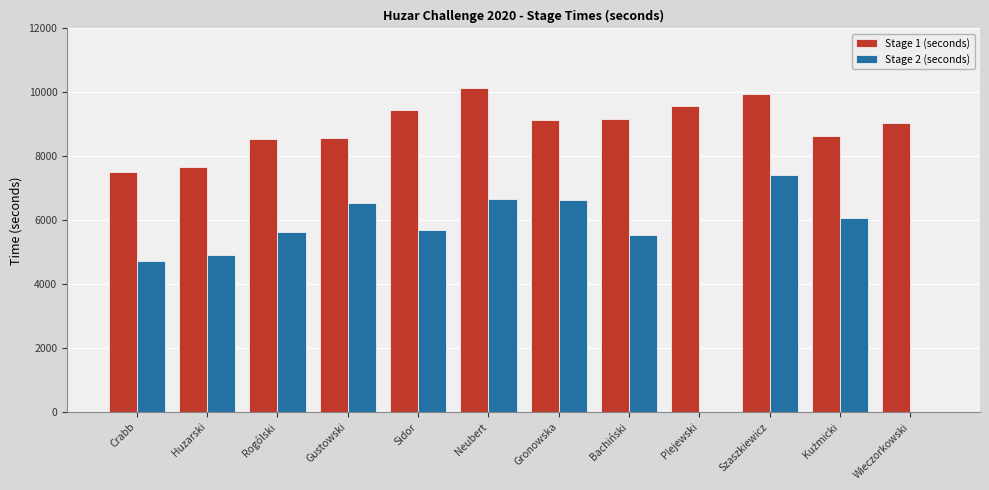

Between Sidor and Neubert, which series saw the biggest shift?

Stage 2 (seconds)